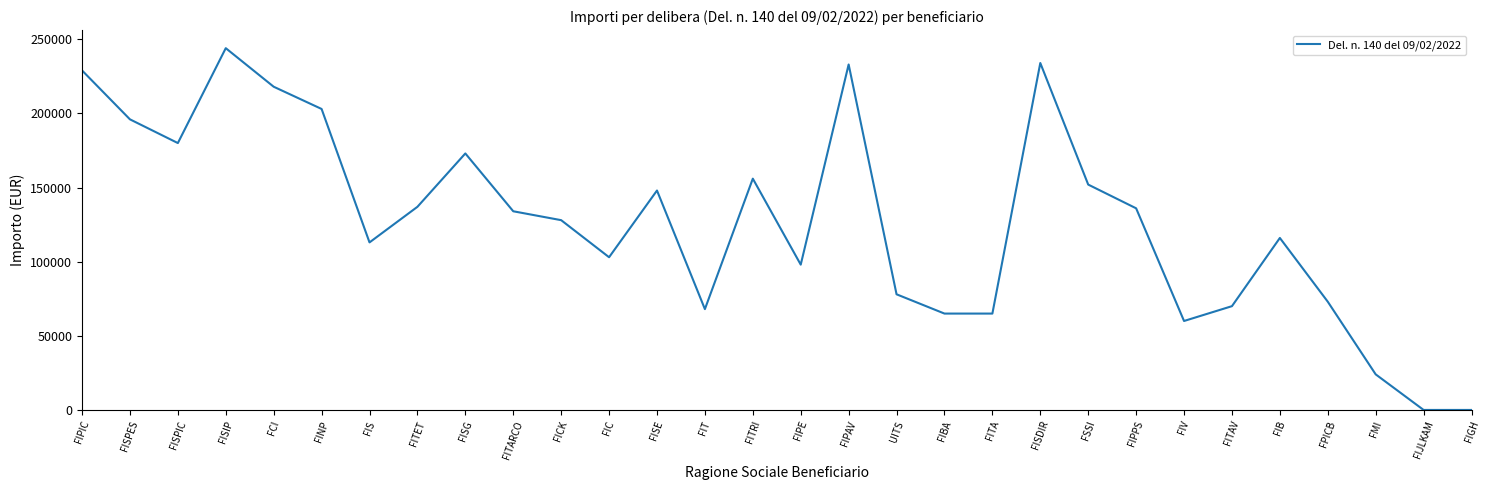

The chart shows a value of 24750 at FITAV. True or false?

False